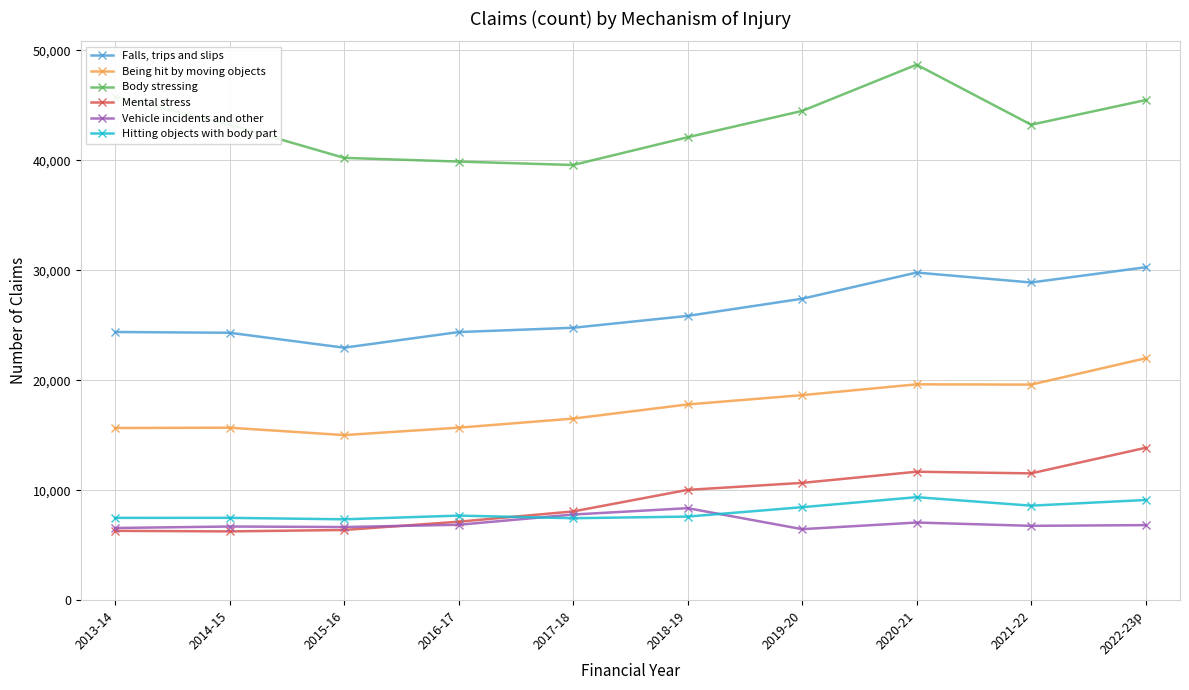

In Vehicle incidents and other, how many points are lower than both neighbors (excluding endpoints)?

3